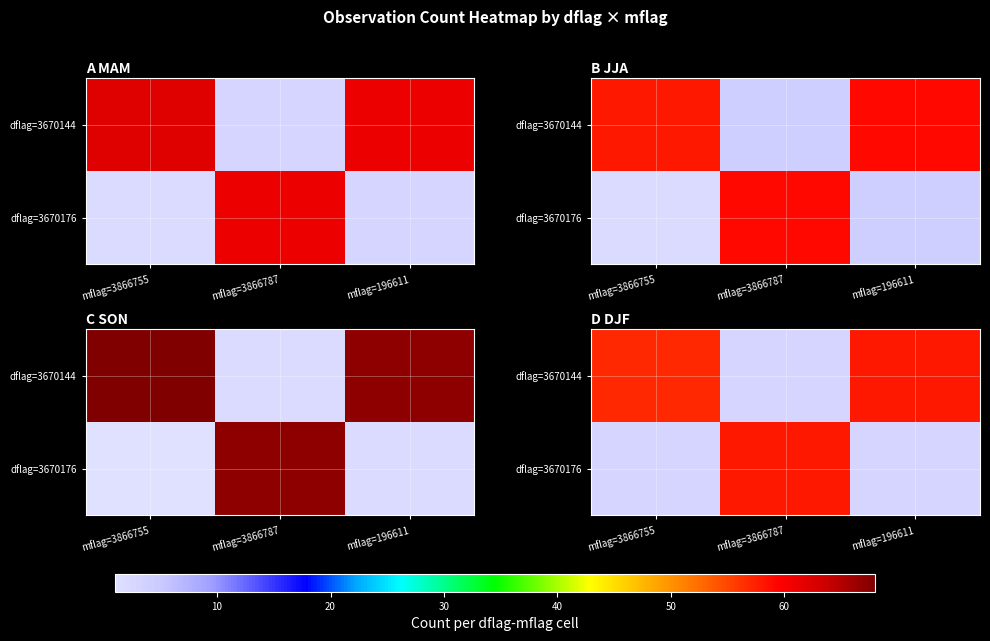

What value does the dflag=3670144 series have at mflag=3866755?

57